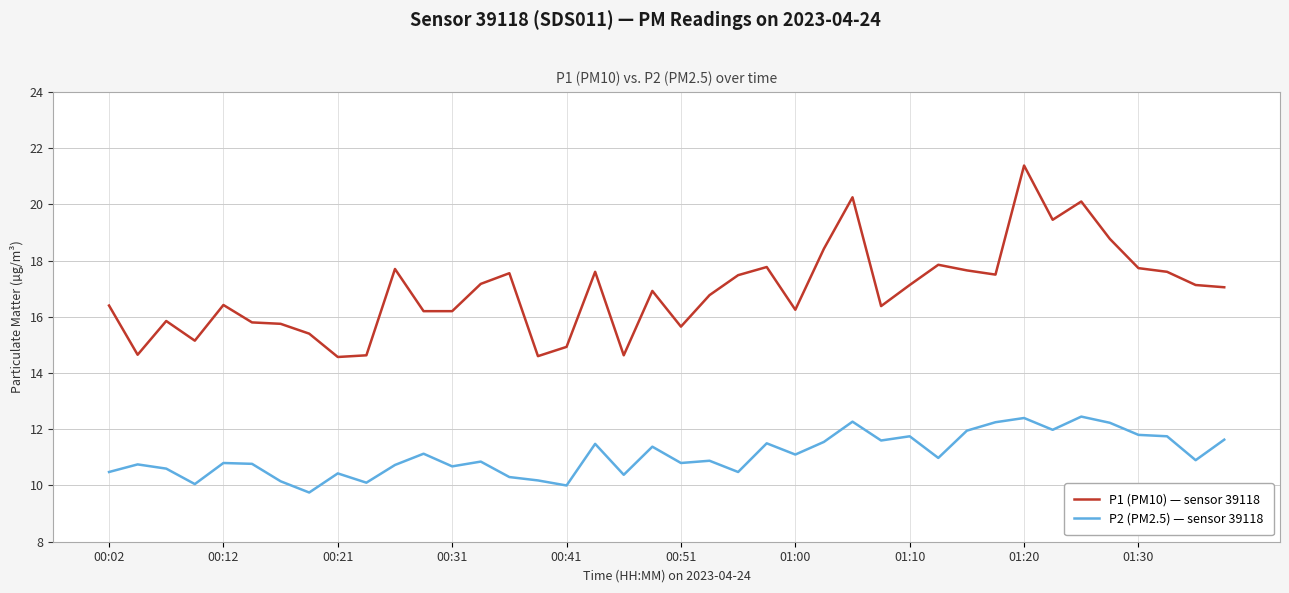

Which series has the largest total across all categories?

P1 (PM10) — sensor 39118